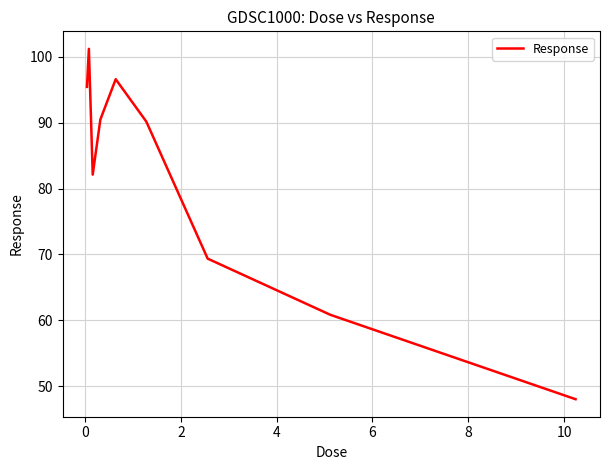

What is the difference between the maximum and minimum values?

53.2